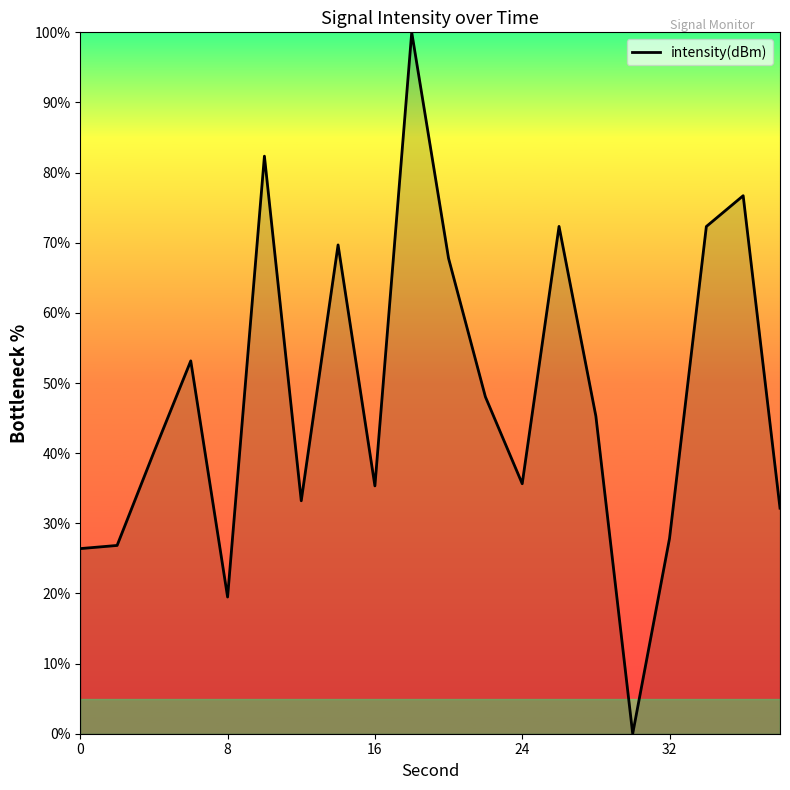

What is the difference between the maximum and minimum values?

100.0